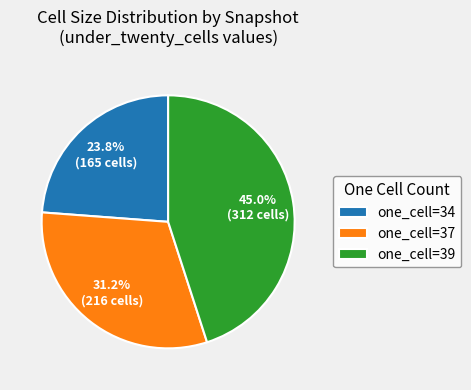

Is there a majority slice in this chart?

No